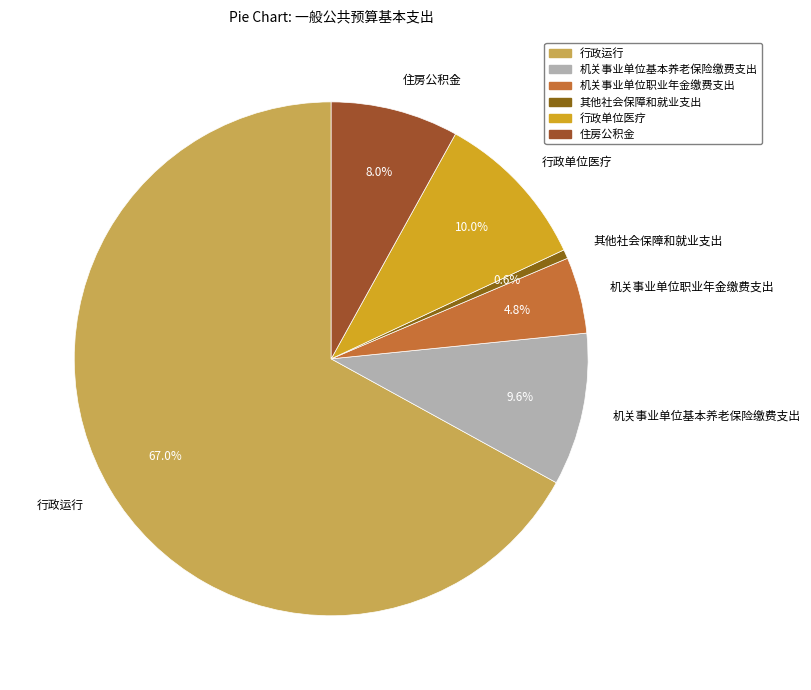

How many segments does this pie chart have?

6